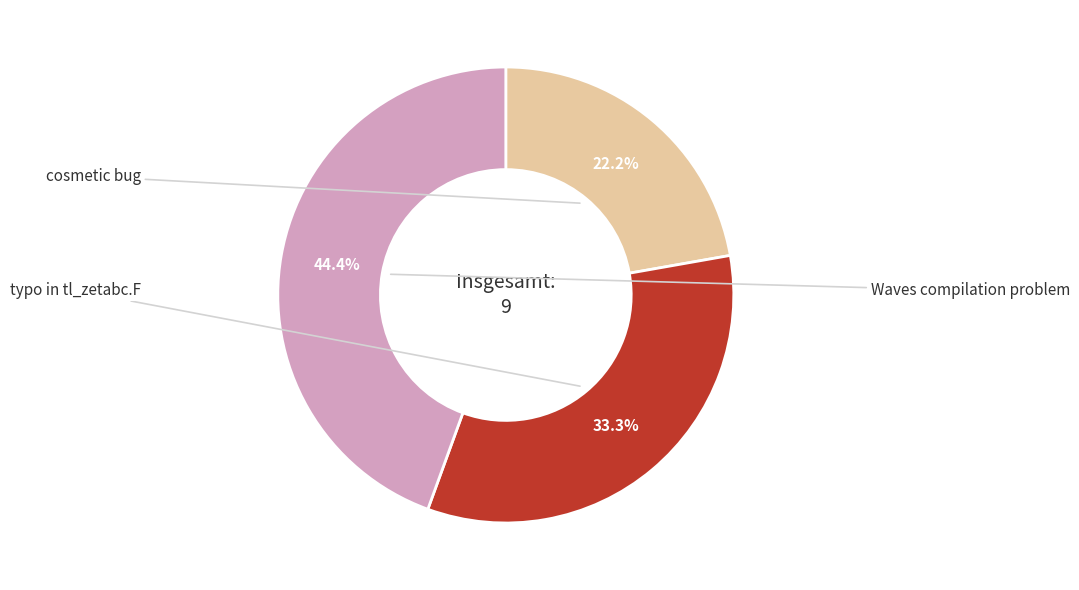

Does any single category account for the majority?

No